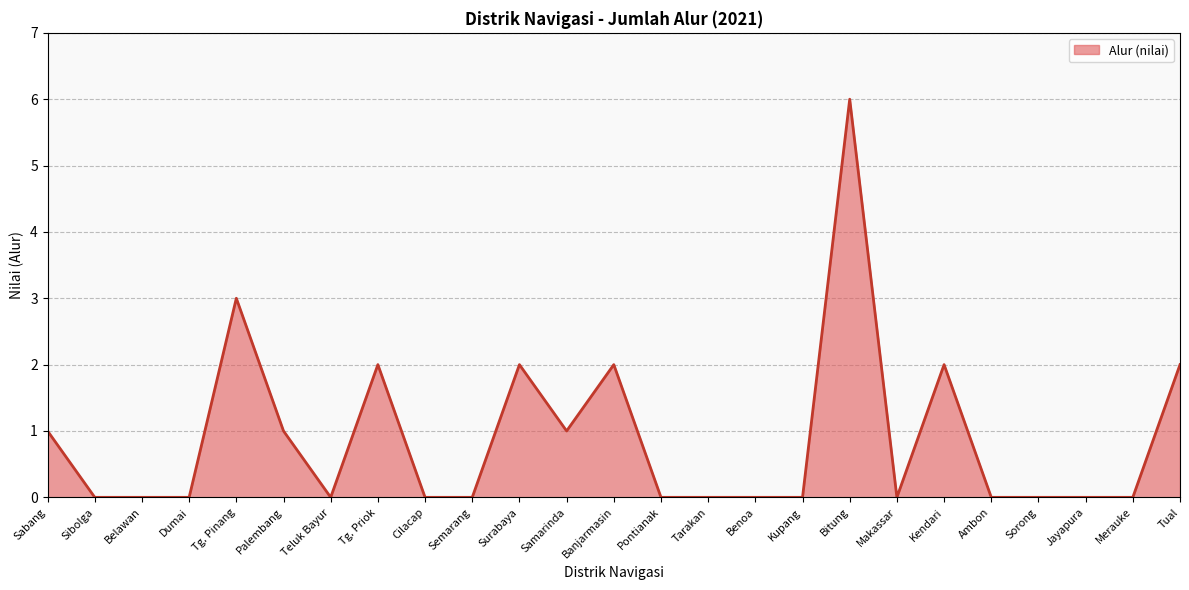

What position from the left is Merauke?

24